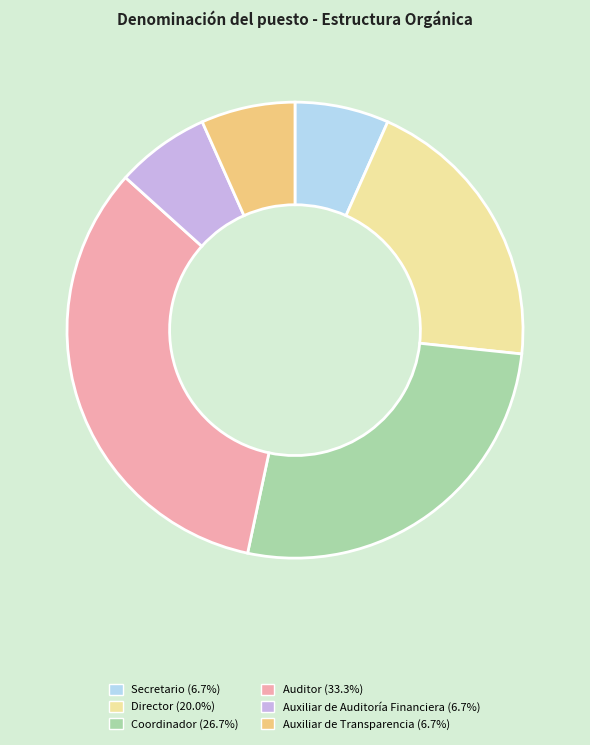

How many slices are in this pie chart?

6